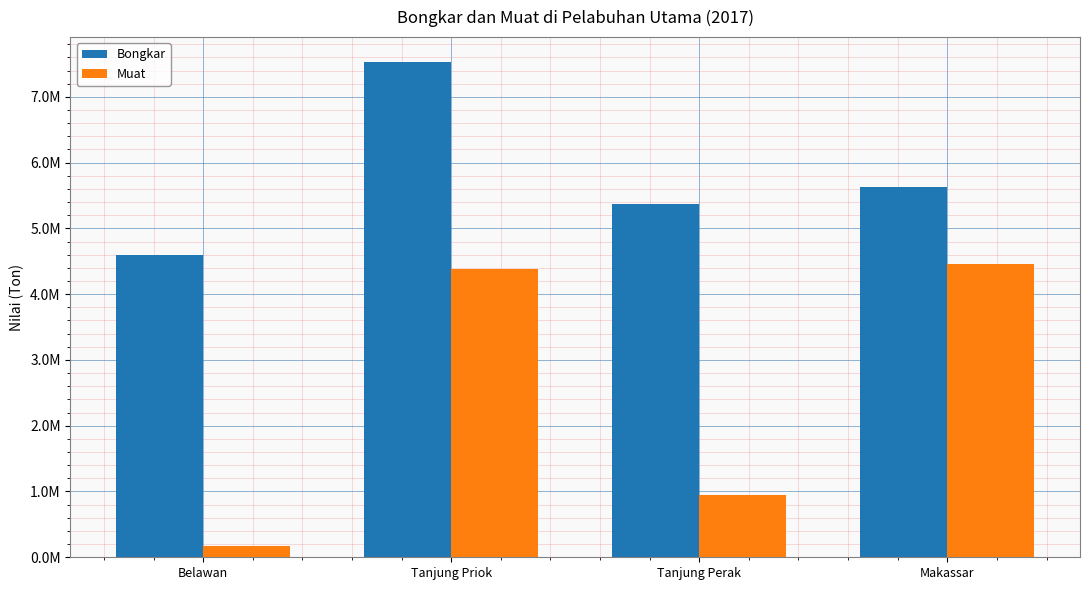

Are the bars horizontal?

No